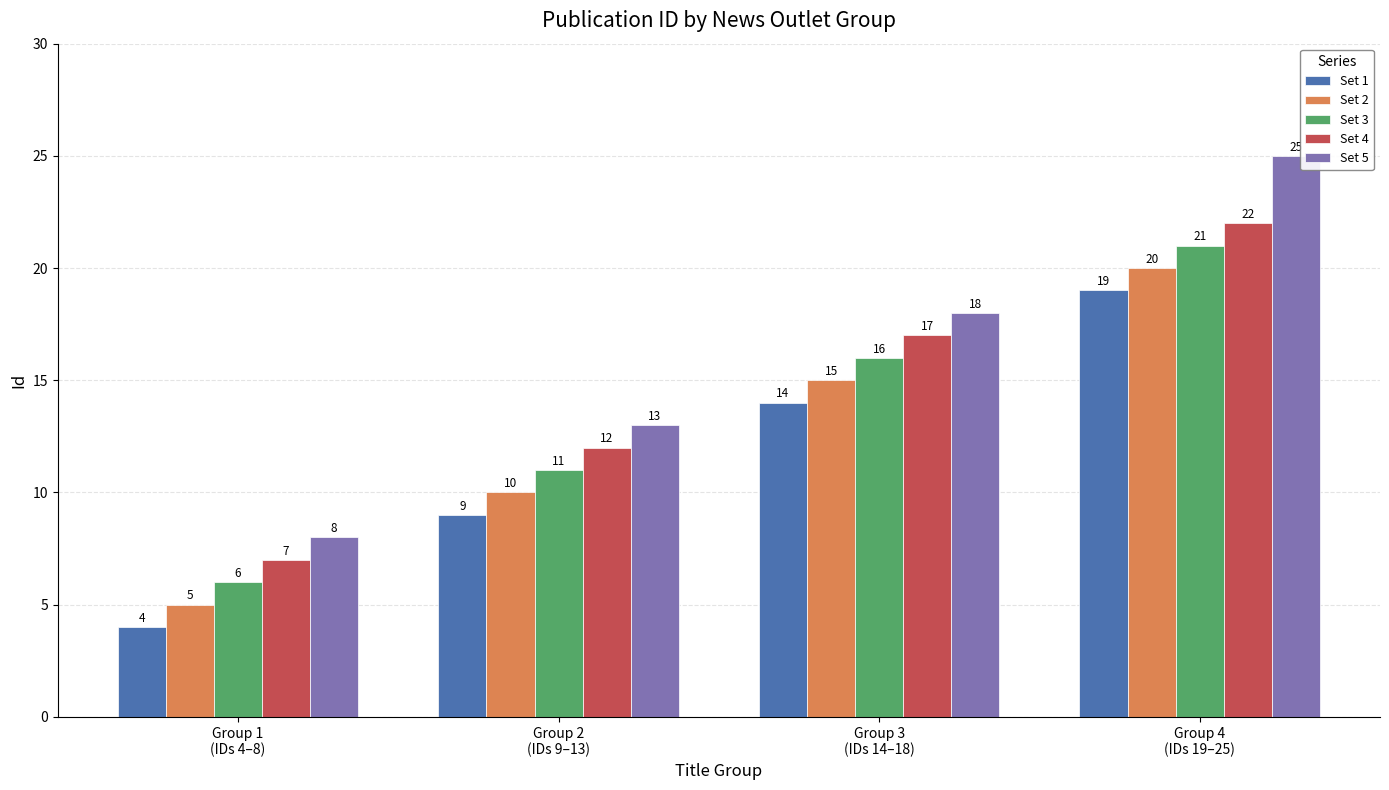

Reading left to right, list all the values displayed in this chart.

Set 1: Group 1
(IDs 4–8)=4	Group 2
(IDs 9–13)=9	Group 3
(IDs 14–18)=14	Group 4
(IDs 19–25)=19
Set 2: Group 1
(IDs 4–8)=5	Group 2
(IDs 9–13)=10	Group 3
(IDs 14–18)=15	Group 4
(IDs 19–25)=20
Set 3: Group 1
(IDs 4–8)=6	Group 2
(IDs 9–13)=11	Group 3
(IDs 14–18)=16	Group 4
(IDs 19–25)=21
Set 4: Group 1
(IDs 4–8)=7	Group 2
(IDs 9–13)=12	Group 3
(IDs 14–18)=17	Group 4
(IDs 19–25)=22
Set 5: Group 1
(IDs 4–8)=8	Group 2
(IDs 9–13)=13	Group 3
(IDs 14–18)=18	Group 4
(IDs 19–25)=25